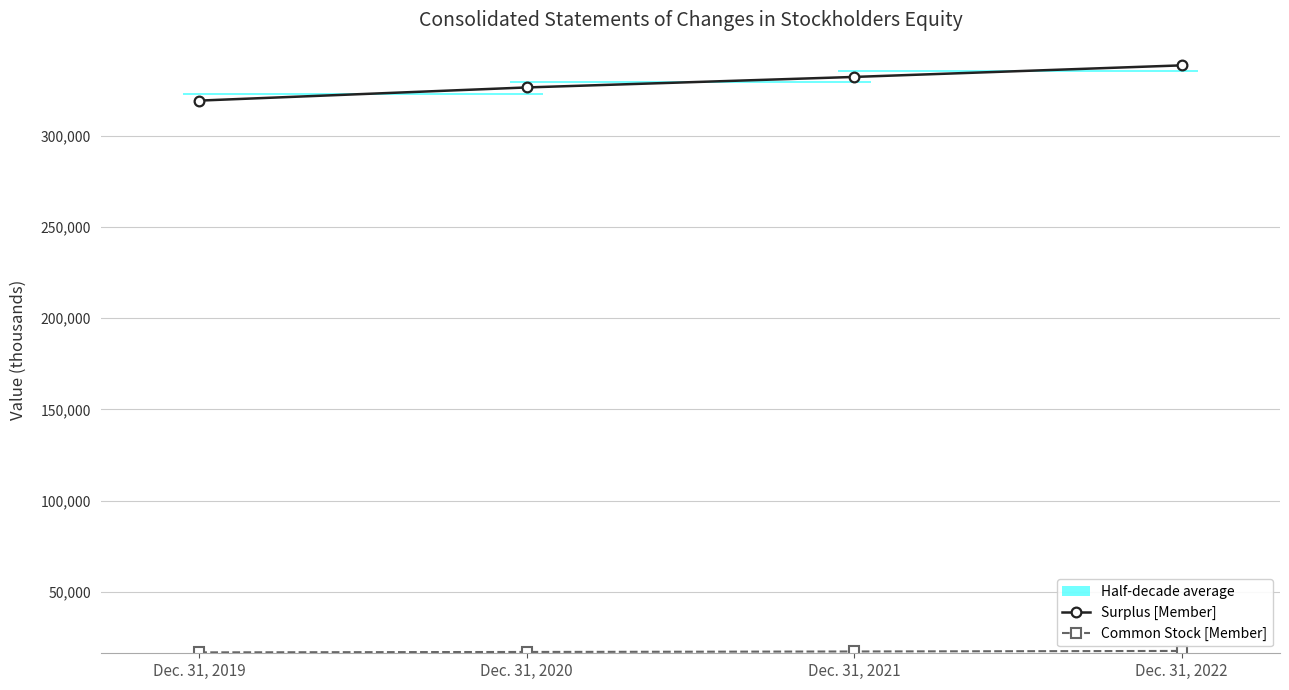

How many values in the Surplus [Member] series are below 332358?

2